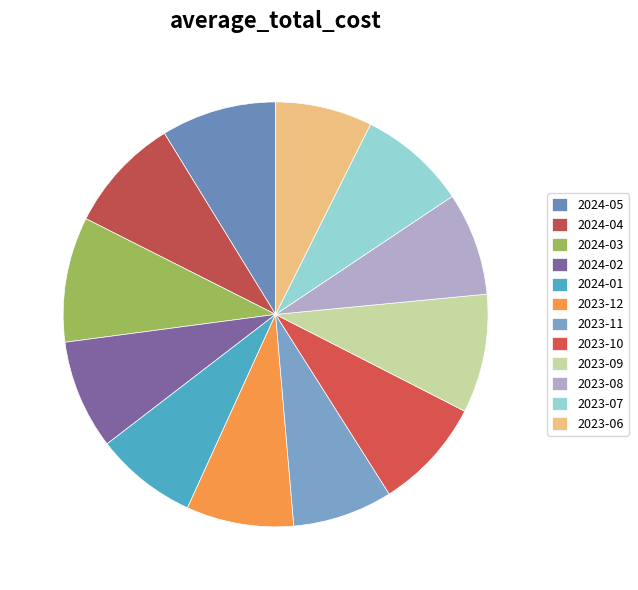

To the nearest percent, what portion does 2024-02 represent?

8%